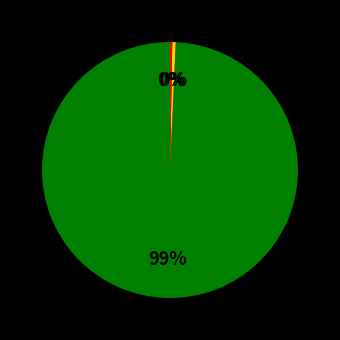

Does any single category account for the majority?

Yes